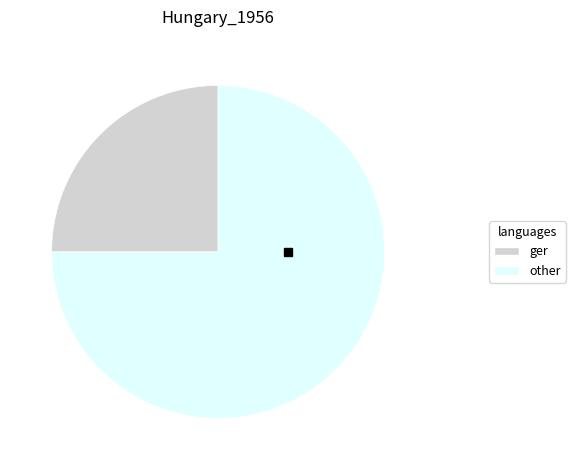

Does any single category account for the majority?

Yes